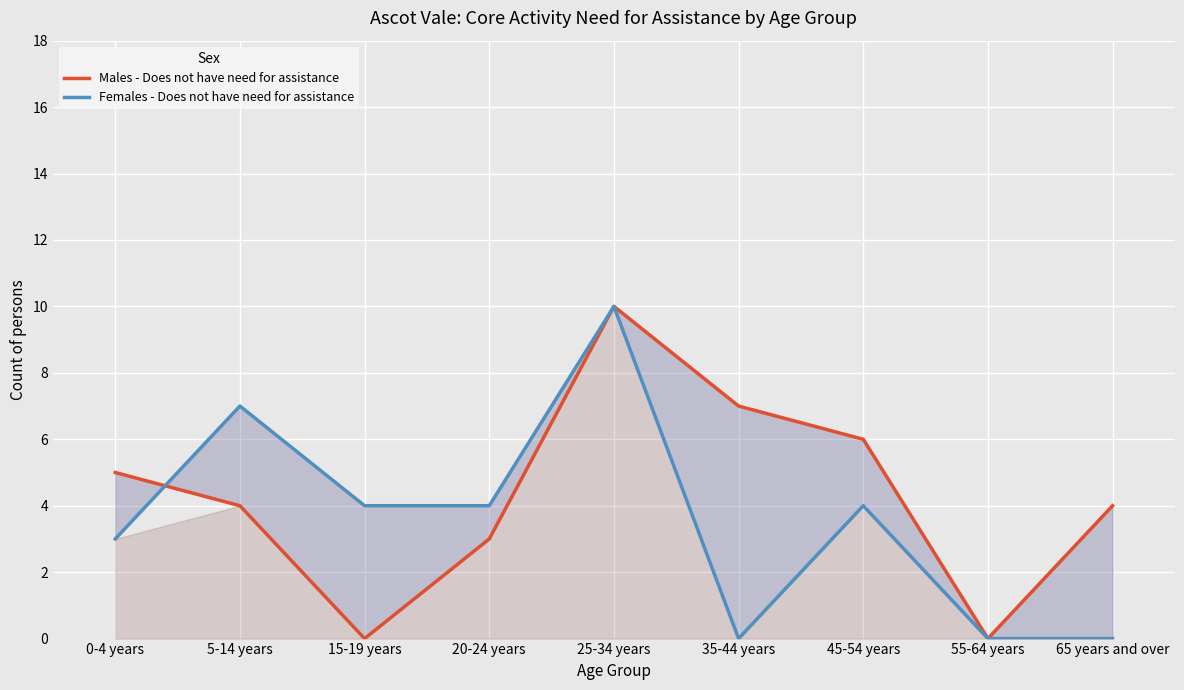

At which category does the chart reach its peak across all series?

25-34 years